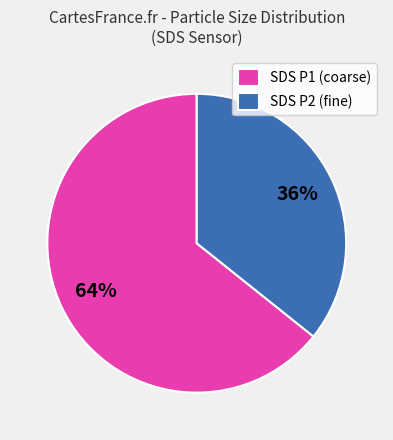

Which slice represents more than half of the pie?

SDS P1 (coarse)